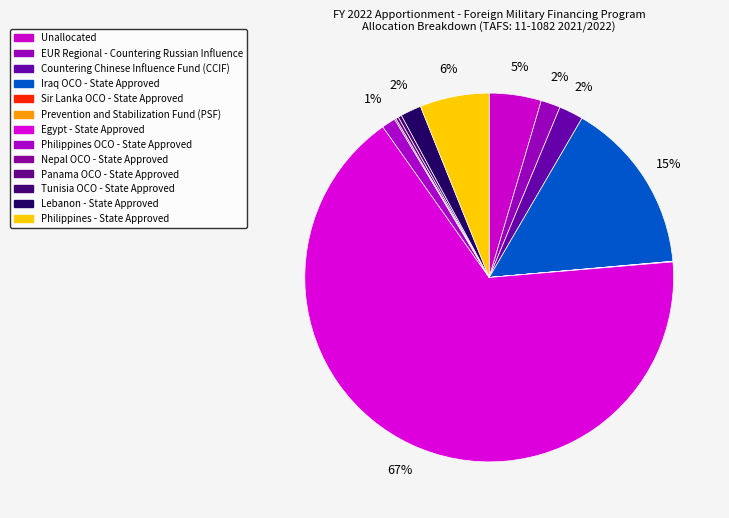

Count the number of slices in the pie.

13